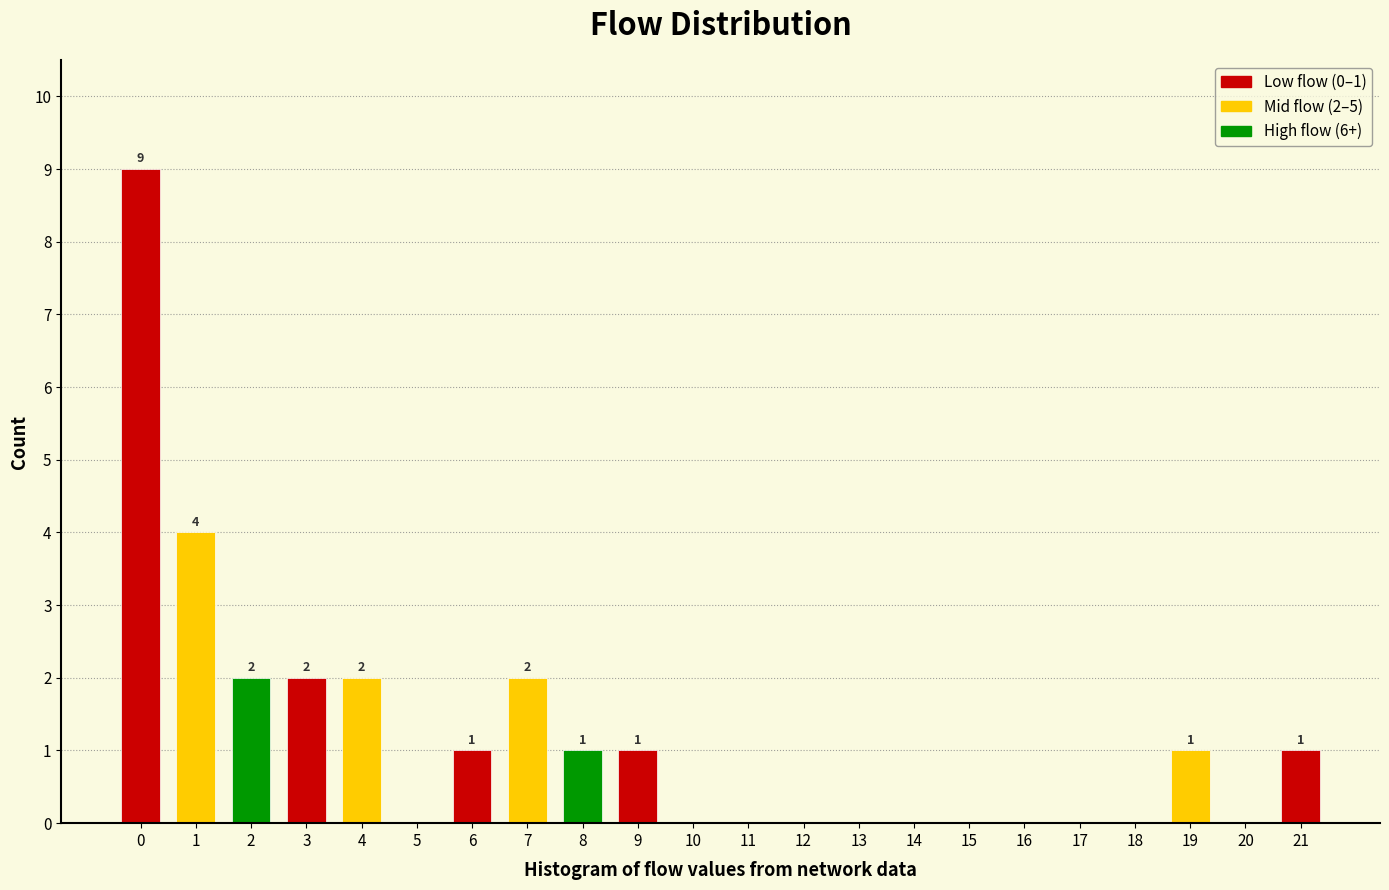

Reading left to right, what are all the values shown in this chart?

0=9	1=4	2=2	3=2	4=2	5=0	6=1	7=2	8=1	9=1	10=0	11=0	12=0	13=0	14=0	15=0	16=0	17=0	18=0	19=1	20=0	21=1